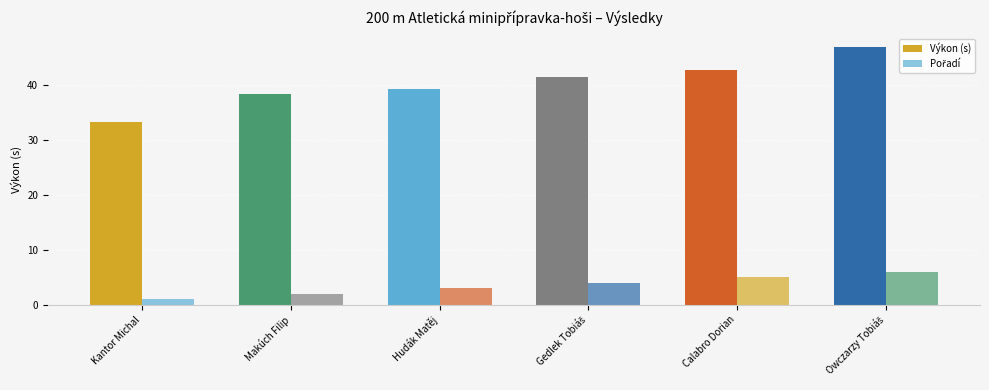

Rank the series by their maximum value, from lowest to highest.

Pořadí, Výkon (s)